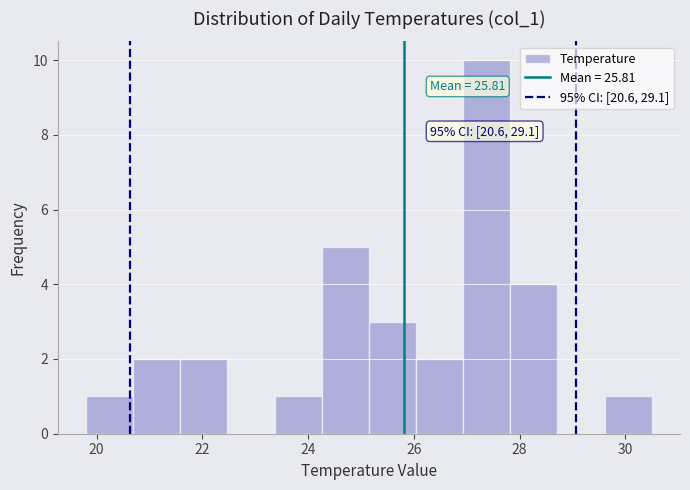

Which range on the x-axis has the tallest bar?

27.0 to 27.8